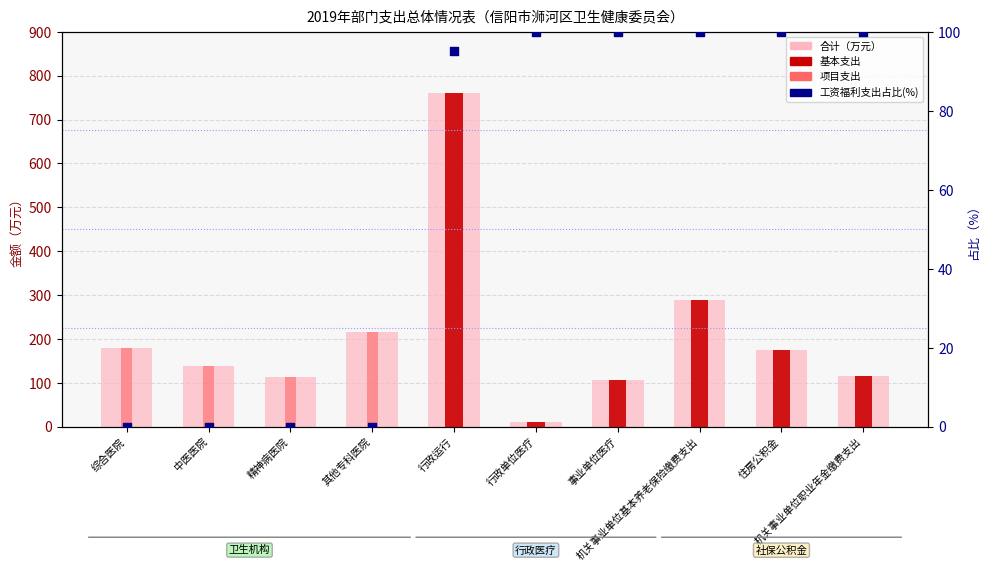

At which category is the sum across all series the highest?

行政运行